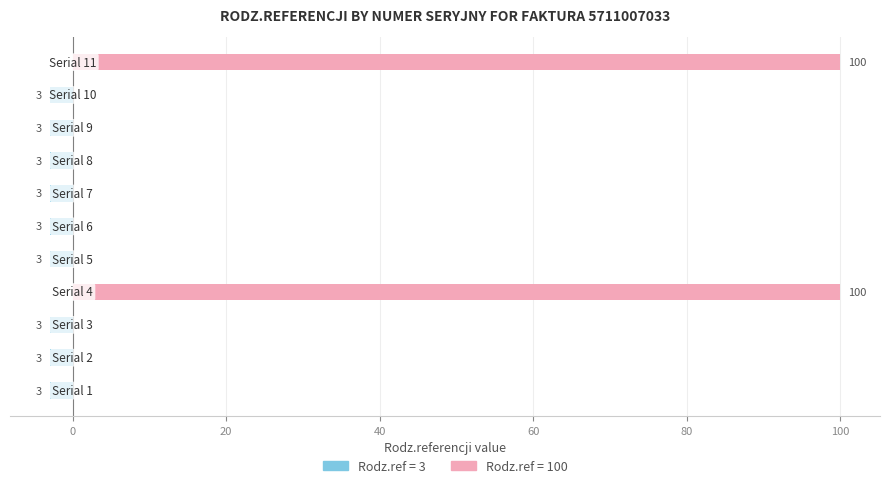

How many data points are above 0?

2